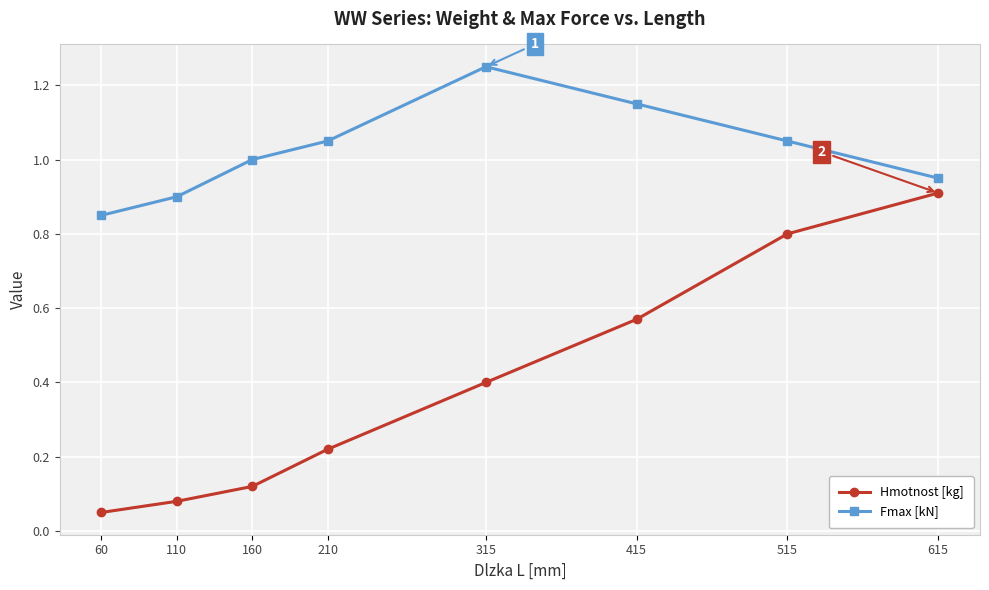

True or false: Hmotnost [kg] and Fmax [kN] intersect in this chart.

False